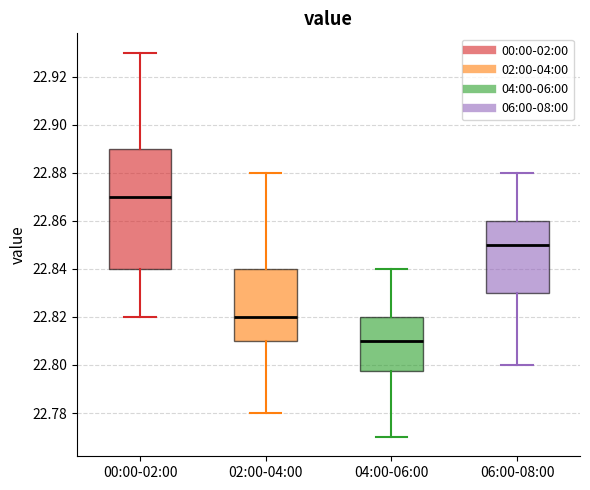

Reading left to right, transcribe this box plot: for each box, give where its median line is, the range the box spans, and where its two whiskers end, as read against the y-axis. The values are not printed on the chart, so give them approximately, as read against the axis.

00:00-02:00: median 22.870, box 22.840 to 22.890, whiskers 22.820 to 22.930
02:00-04:00: median 22.820, box 22.810 to 22.840, whiskers 22.780 to 22.880
04:00-06:00: median 22.810, box 22.798 to 22.820, whiskers 22.770 to 22.840
06:00-08:00: median 22.850, box 22.830 to 22.860, whiskers 22.800 to 22.880